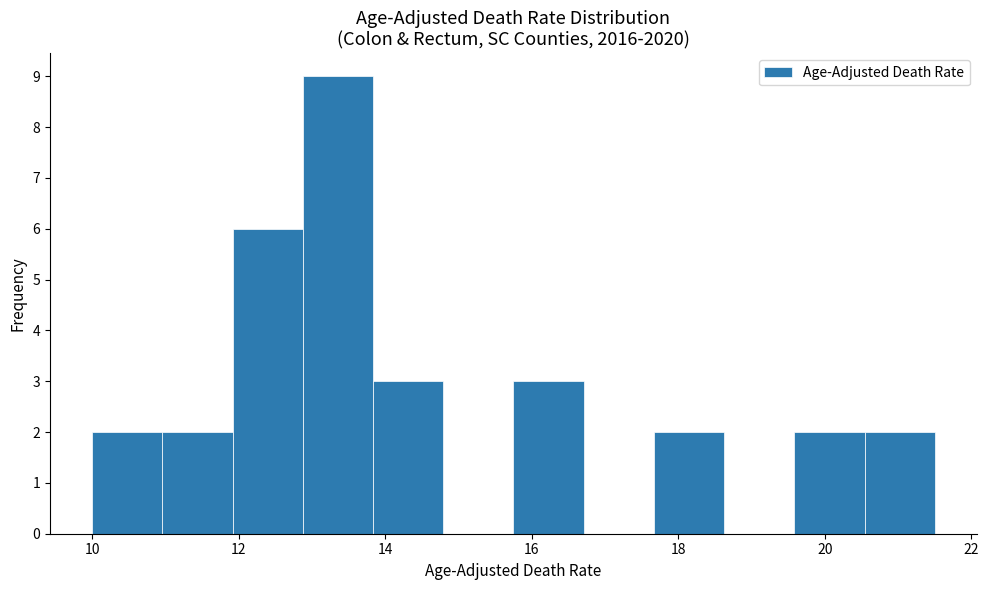

Reading left to right, list every bar in this chart as the range it spans on the x-axis followed by its height. Neither the bar edges nor the heights are printed on the chart, so give them approximately, as read against the axes.

10.0 to 11.0: 2
11.0 to 12.0: 2
12.0 to 12.8: 6
12.8 to 13.8: 9
13.8 to 14.8: 3
14.8 to 15.8: 0
15.8 to 16.8: 3
16.8 to 17.6: 0
17.6 to 18.6: 2
18.6 to 19.6: 0
19.6 to 20.6: 2
20.6 to 21.6: 2